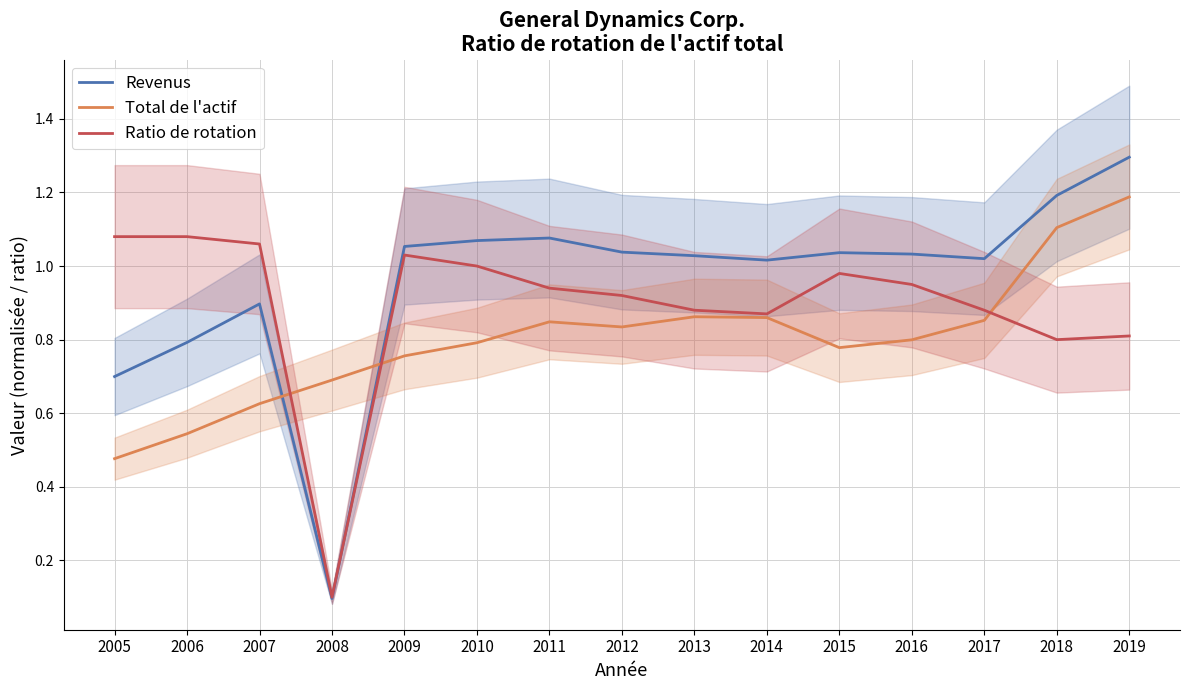

How many lines are shown in the chart?

3